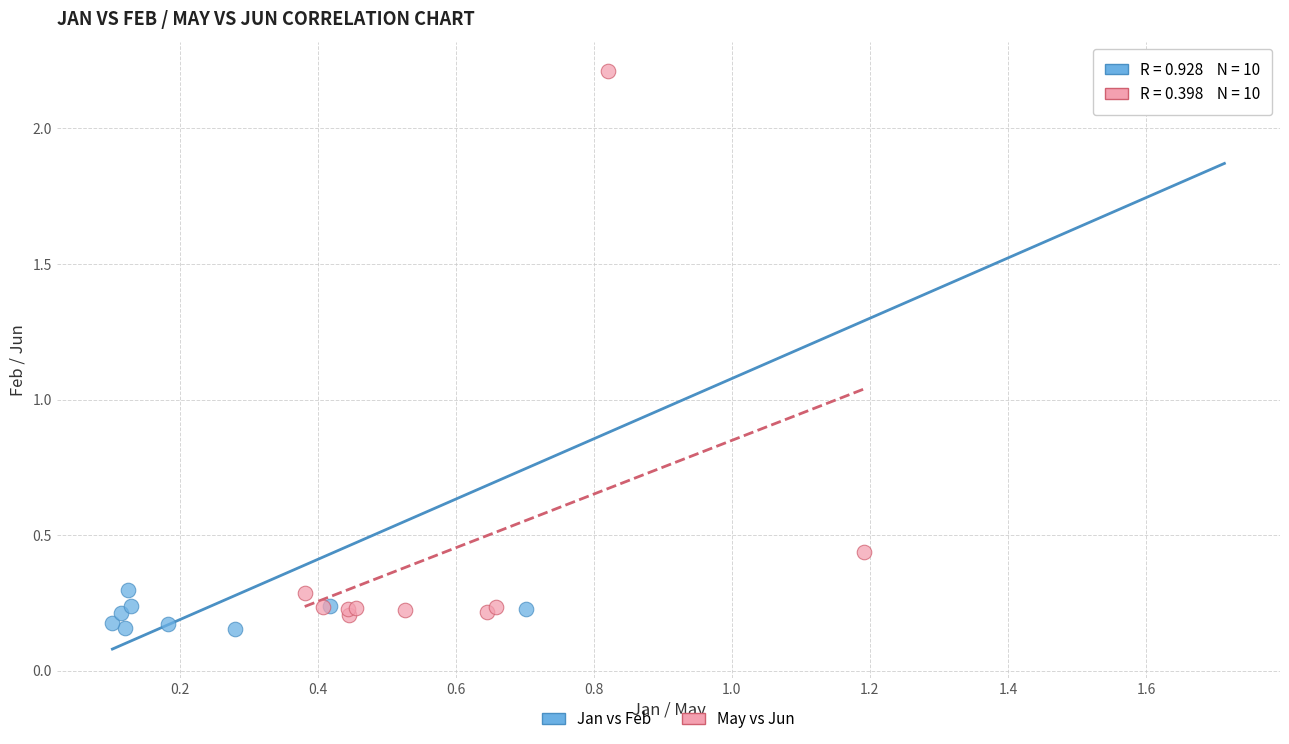

Which series contains the highest Y value?

May vs Jun